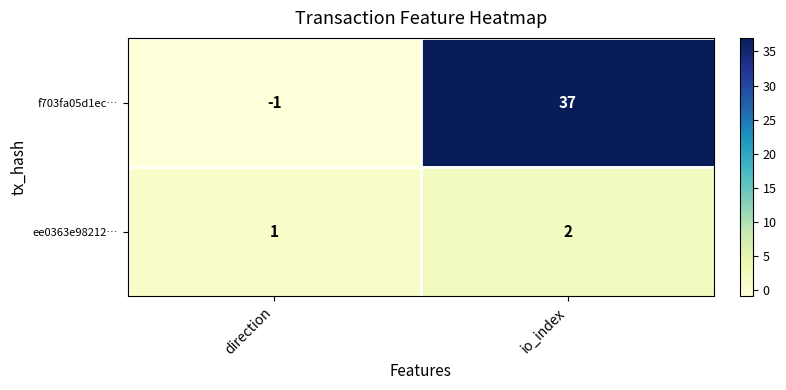

At which label is f703fa05d1ec… closest to 18?

direction